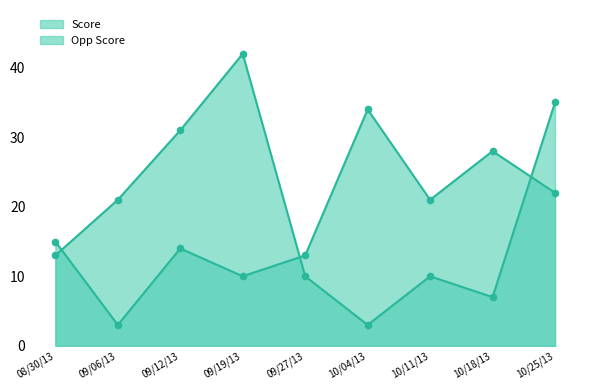

What are all the series names shown in the legend?

Score, Opp Score